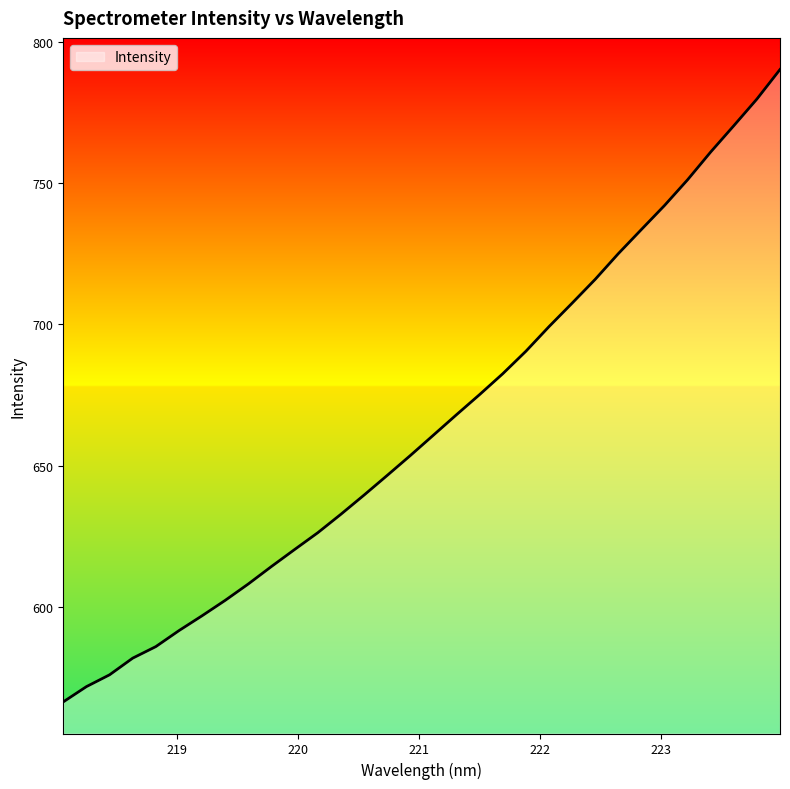

What is the minimum value shown in the chart?

566.2